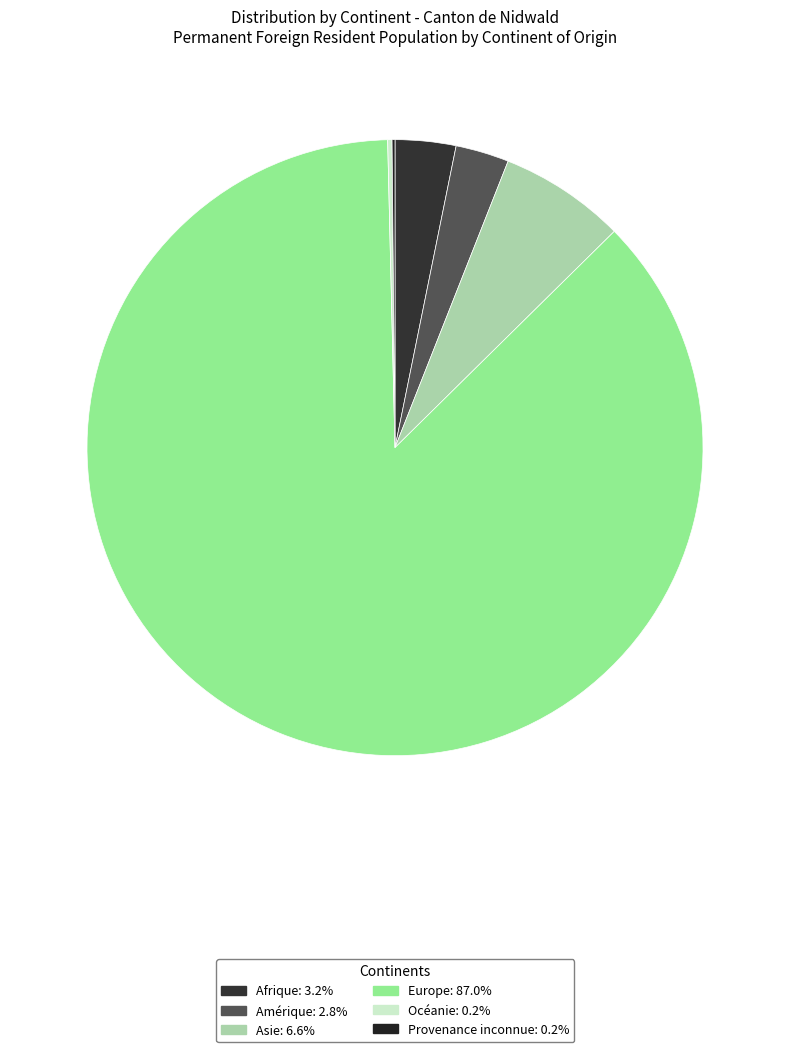

Rank the categories by value from highest to lowest.

Europe, Asie, Afrique, Amérique, Océanie, Provenance inconnue